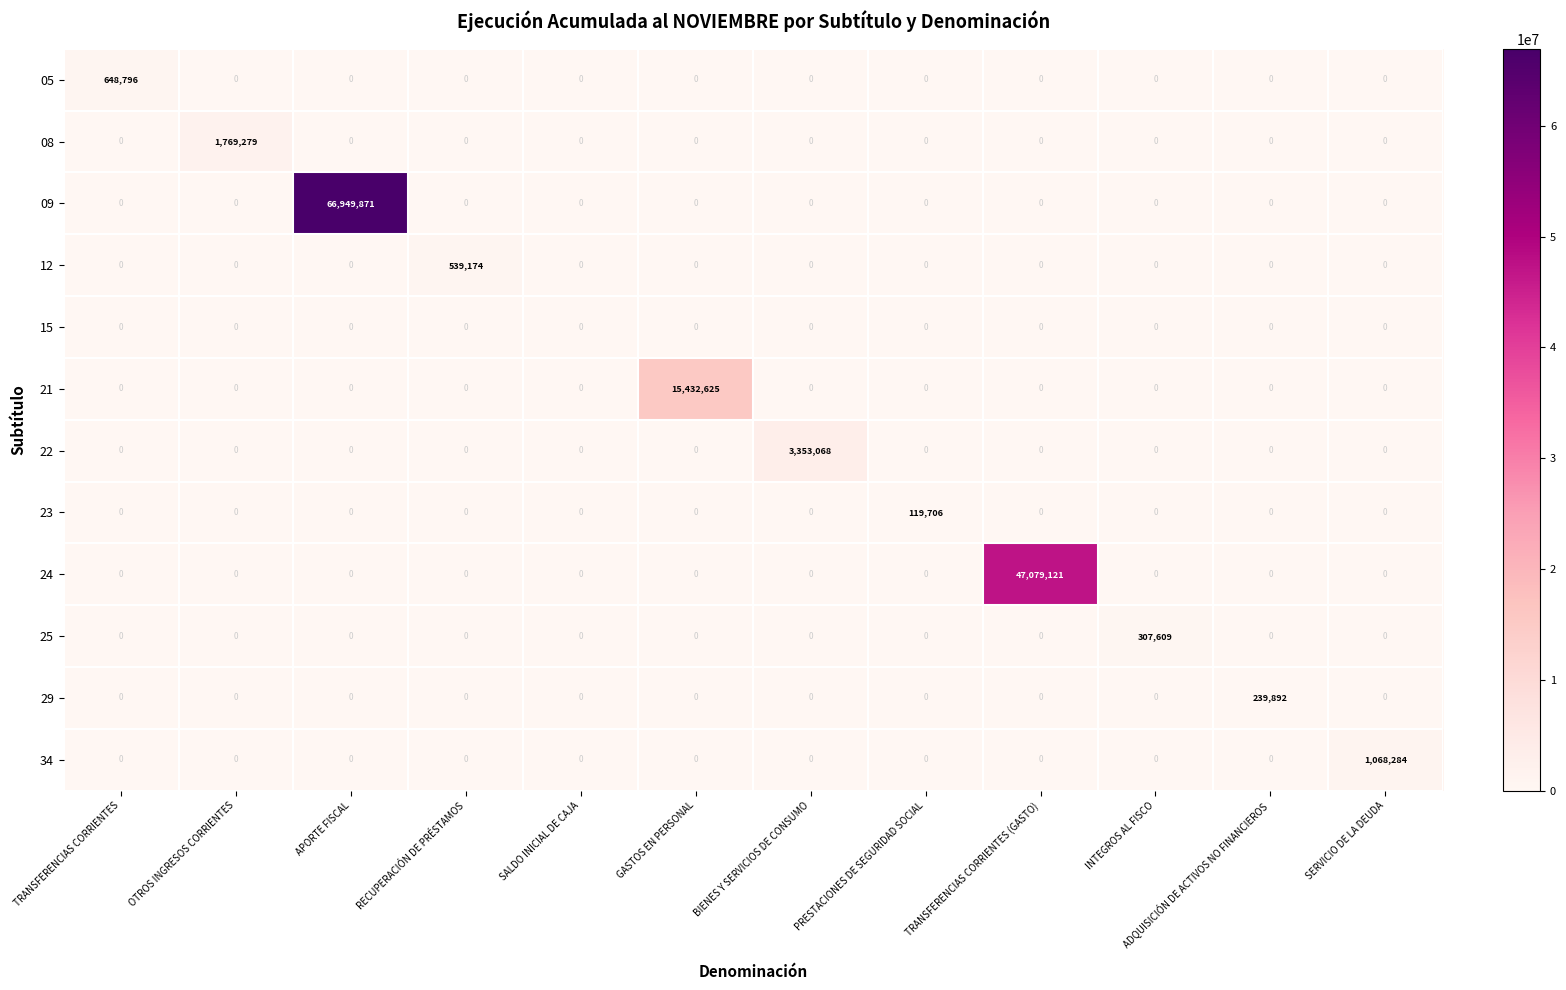

What is the sum of the 08 values at GASTOS EN PERSONAL and OTROS INGRESOS CORRIENTES?

1769279